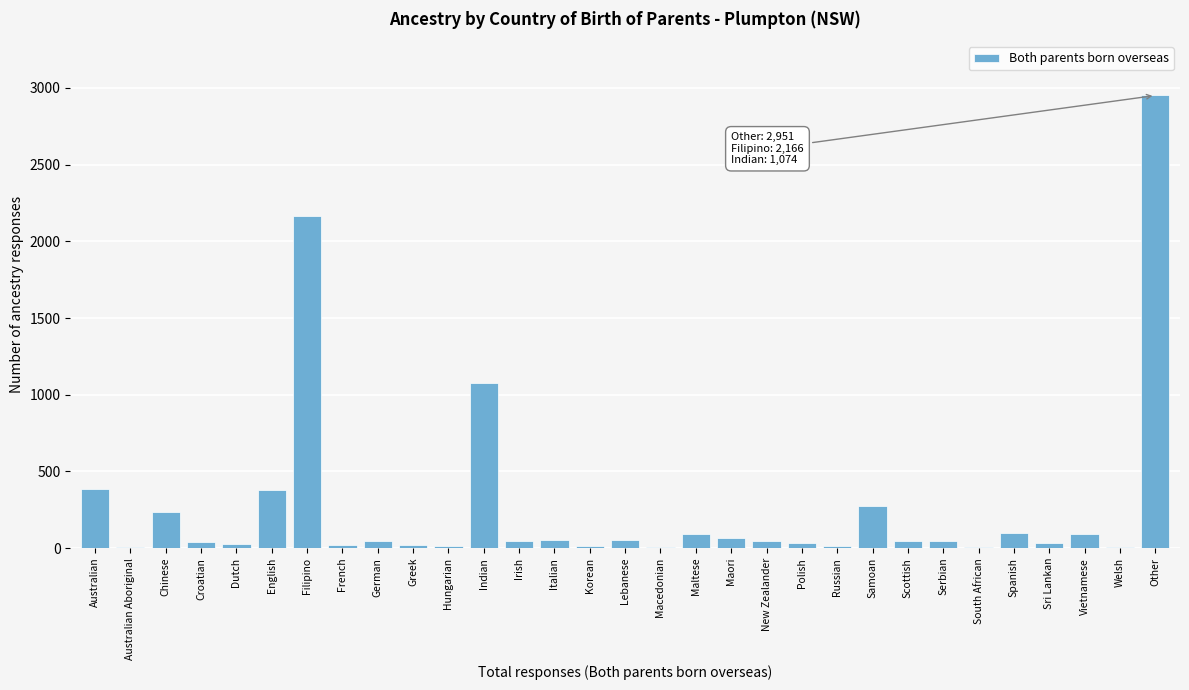

True or false: the data shows 1074 at Indian.

True